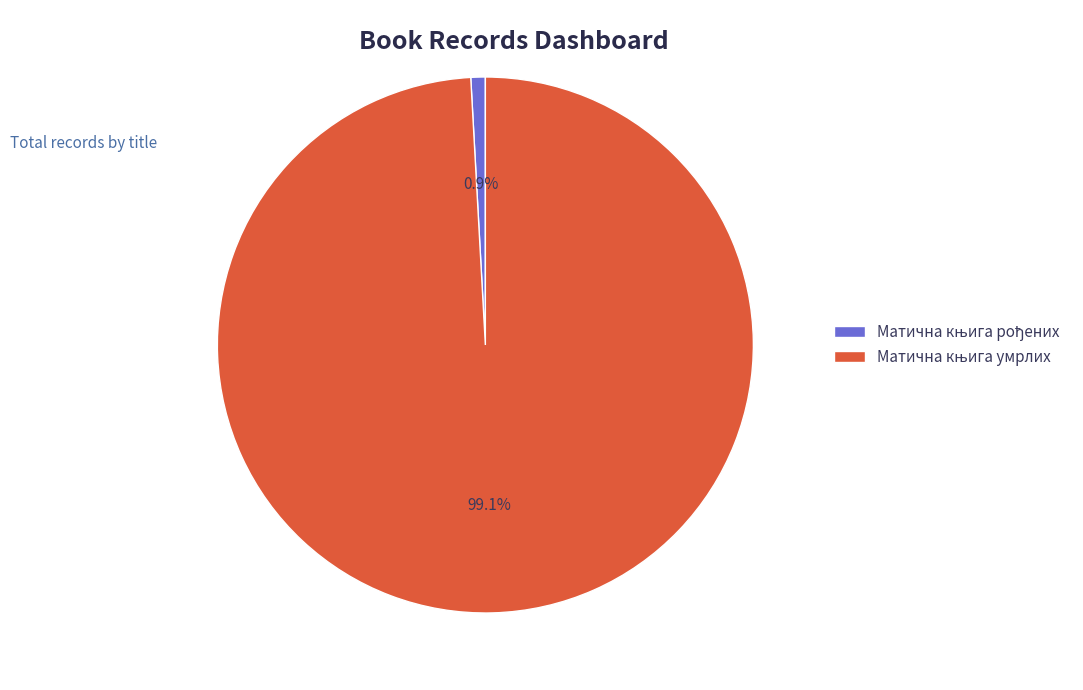

How many slices are in this pie chart?

2